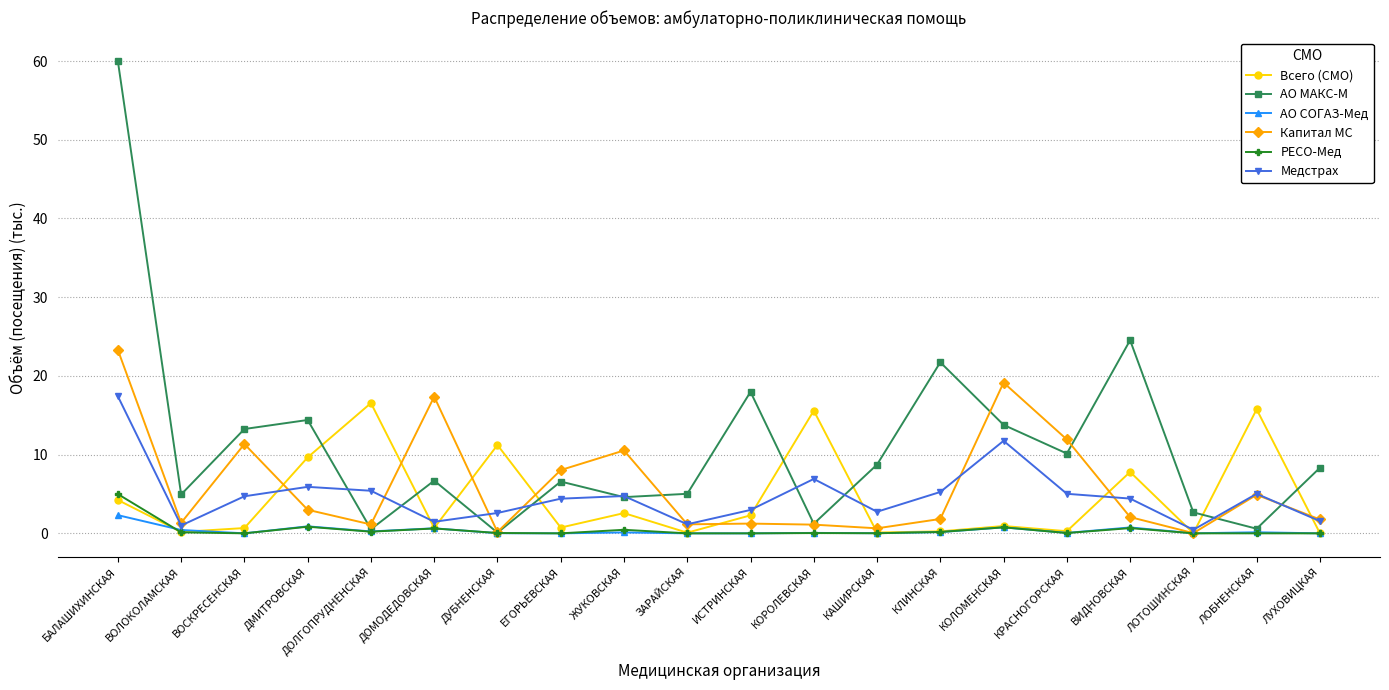

Is it true that Медстрах equals 5.3 at КЛИНСКАЯ?

True